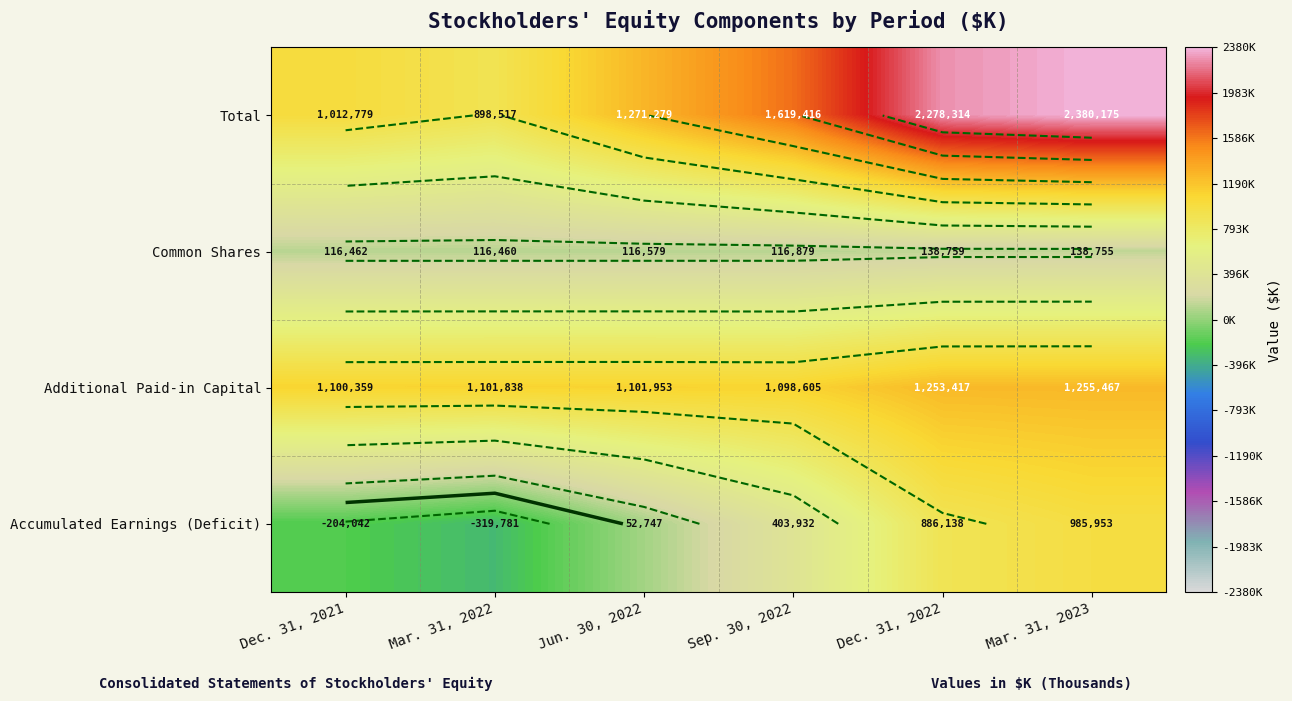

Which has a higher value, Dec. 31, 2021 or Mar. 31, 2022?

Dec. 31, 2021